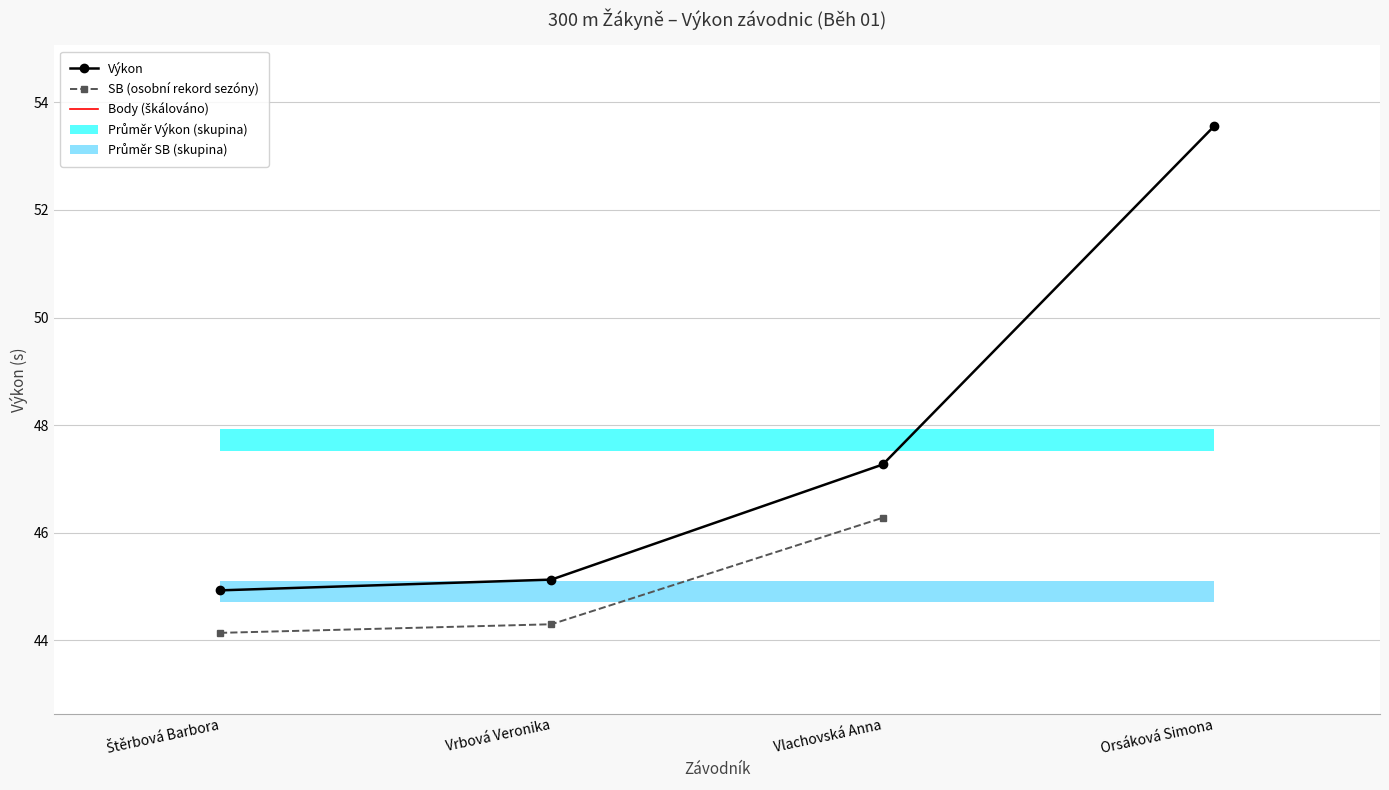

What is the smallest value displayed?

44.1